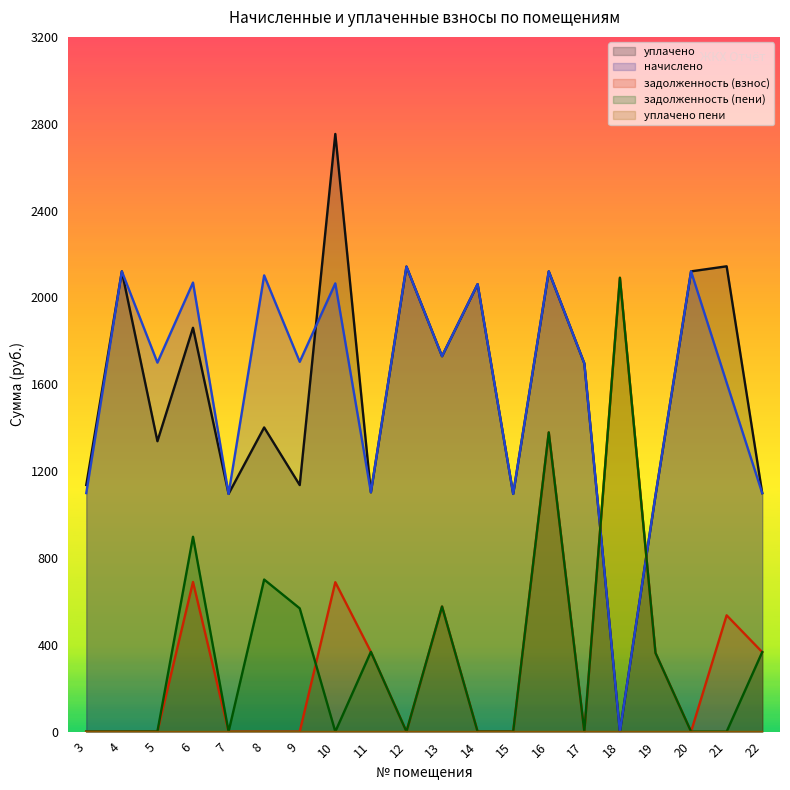

Where is задолженность (взнос) nearest to the value 1045?

16